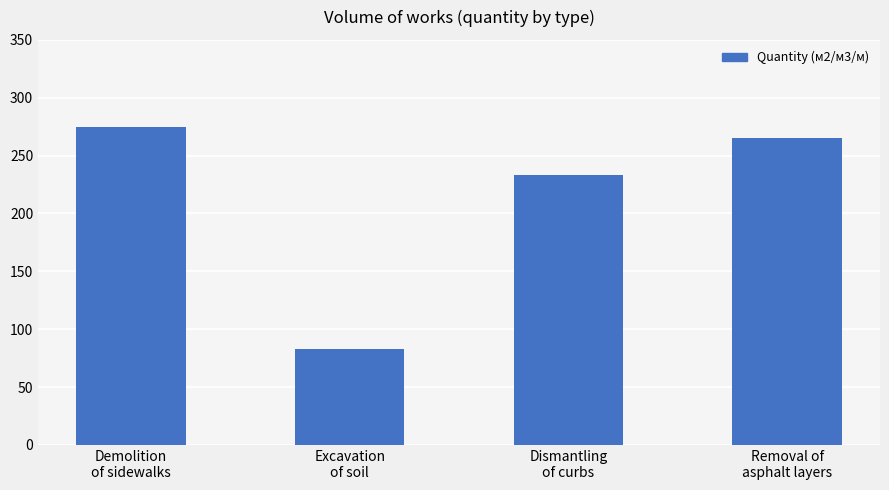

What is the average value?

213.9